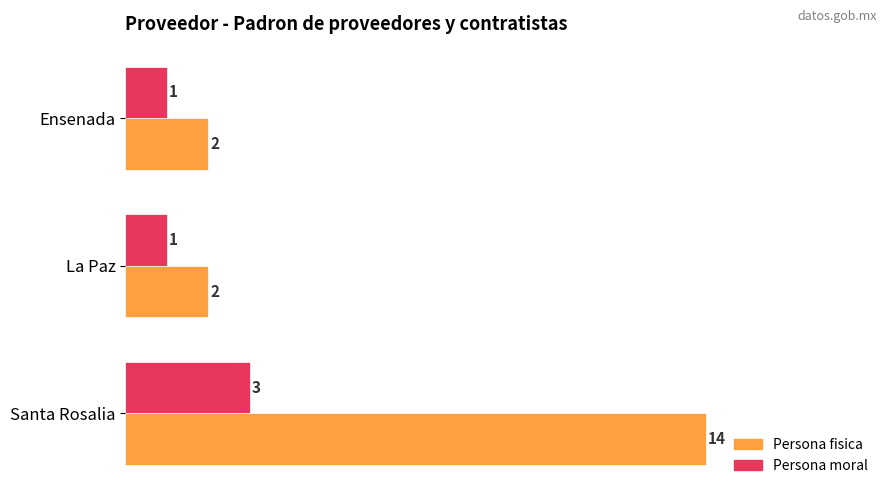

At how many categories does at least one series exceed 9?

1